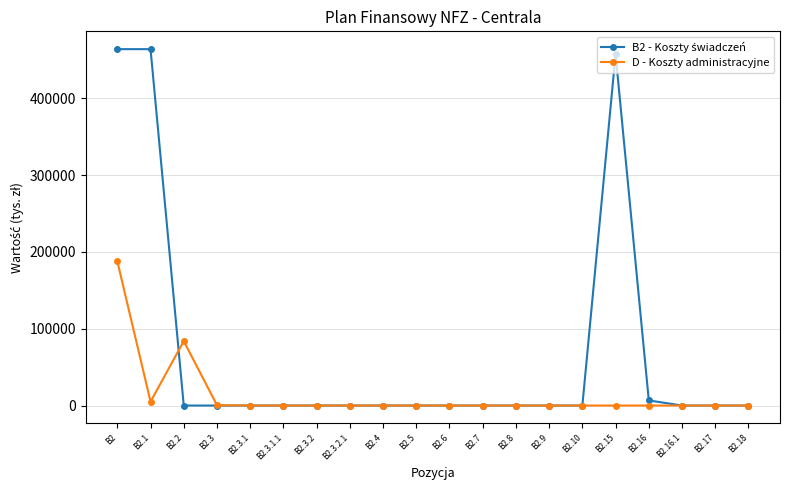

At which category is the sum across all series the highest?

B2